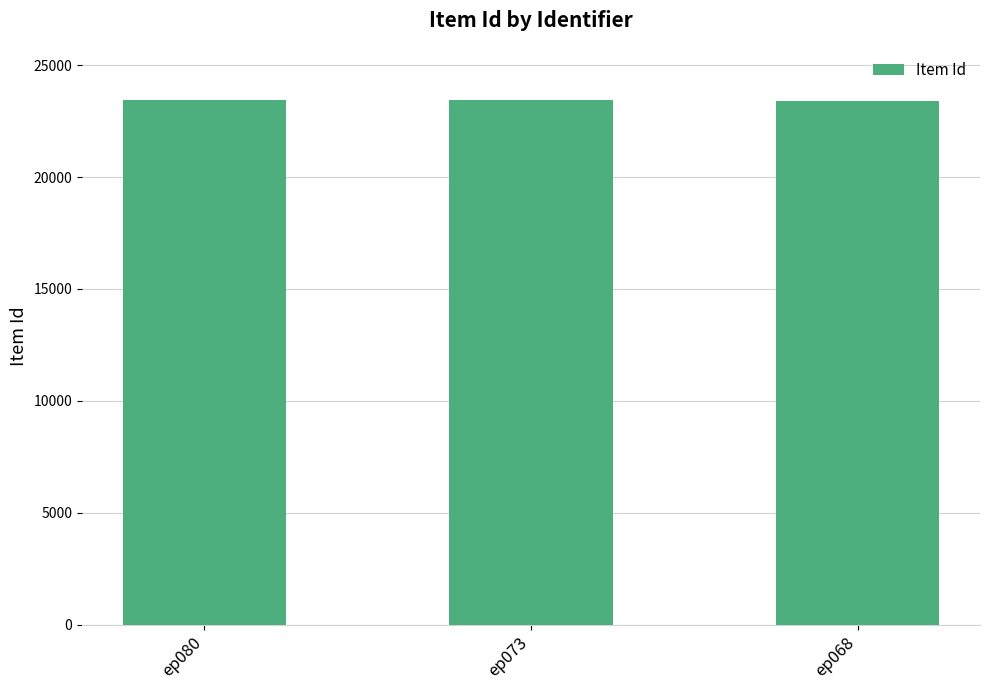

Is it true that the value at ep080 is 9092?

False